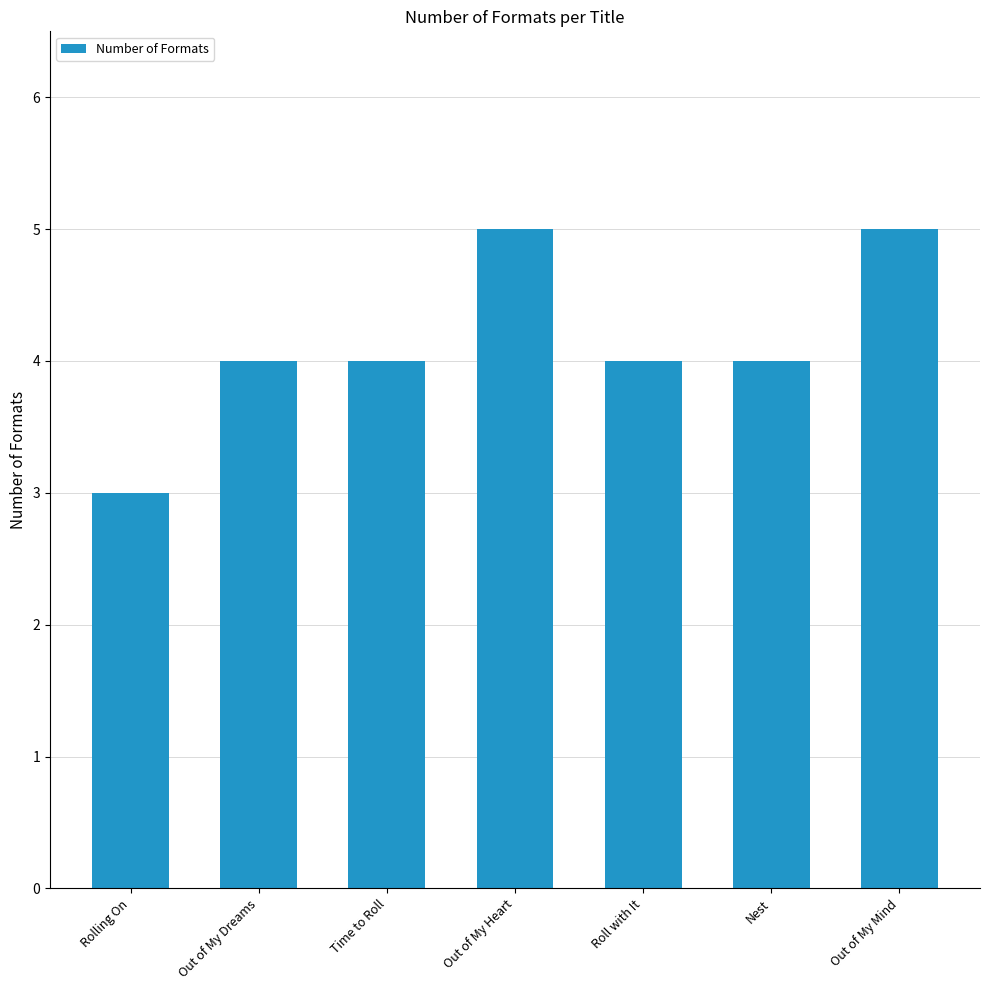

Which has a higher value, Nest or Rolling On?

Nest